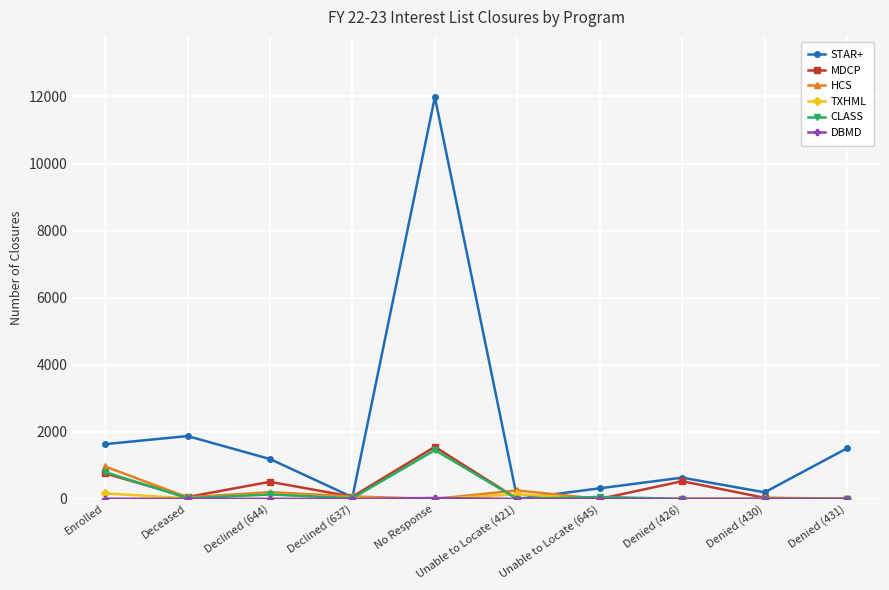

Which series has the largest range (max minus min)?

STAR+